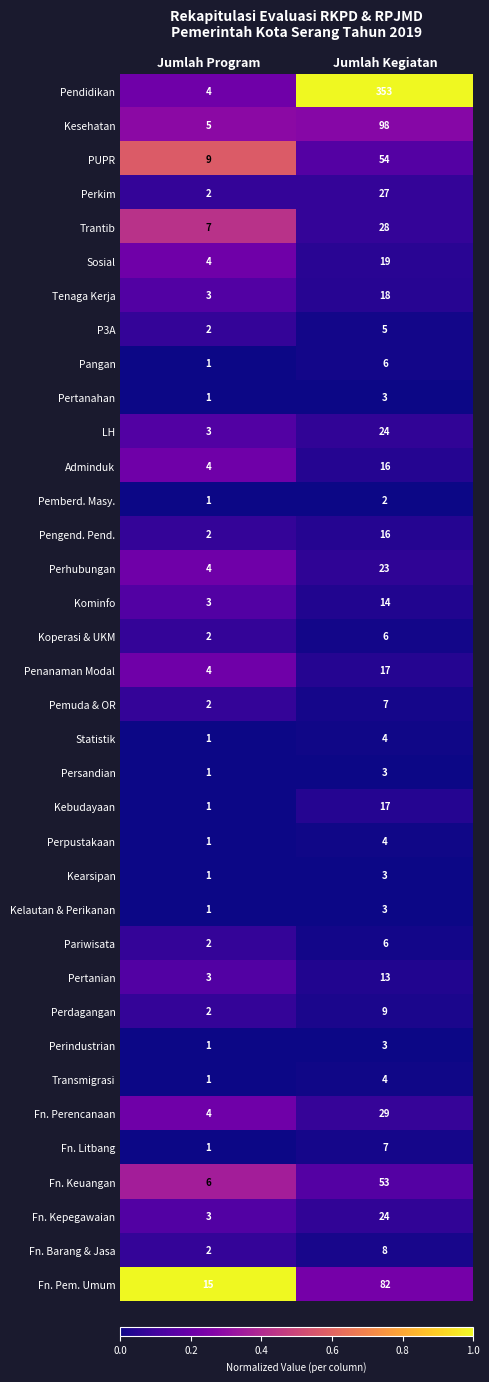

Which series has the largest range (max minus min)?

Pendidikan